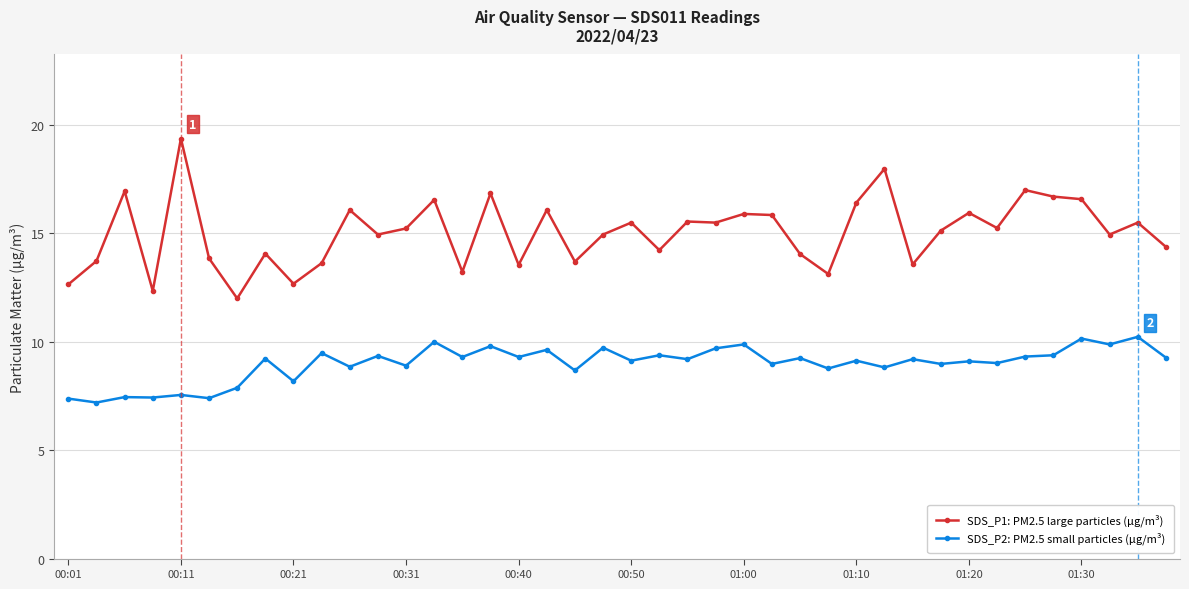

Rank the series by their maximum value, from highest to lowest.

SDS_P1: PM2.5 large particles (µg/m³), SDS_P2: PM2.5 small particles (µg/m³)